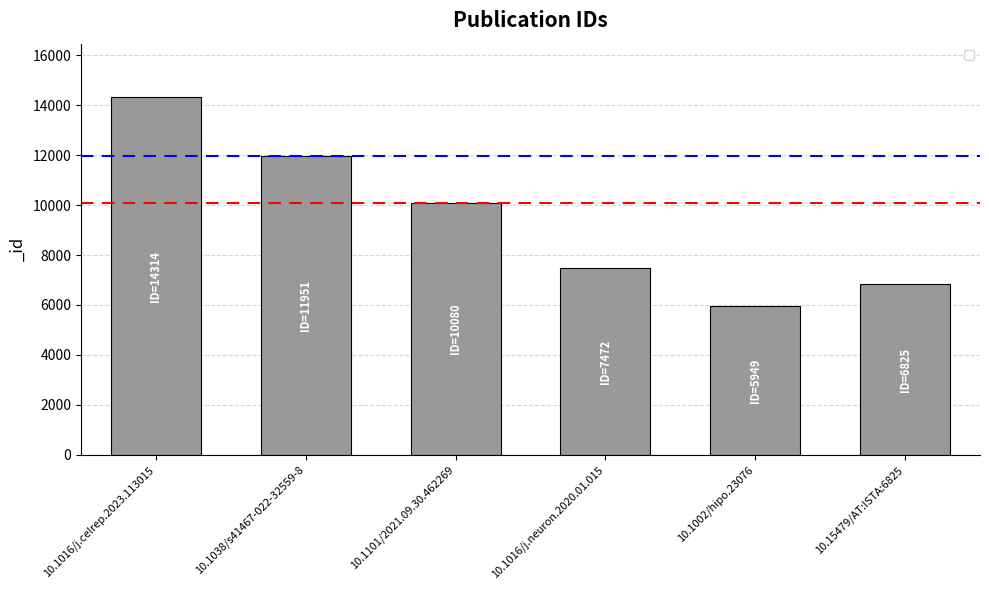

Are the bars horizontal?

No